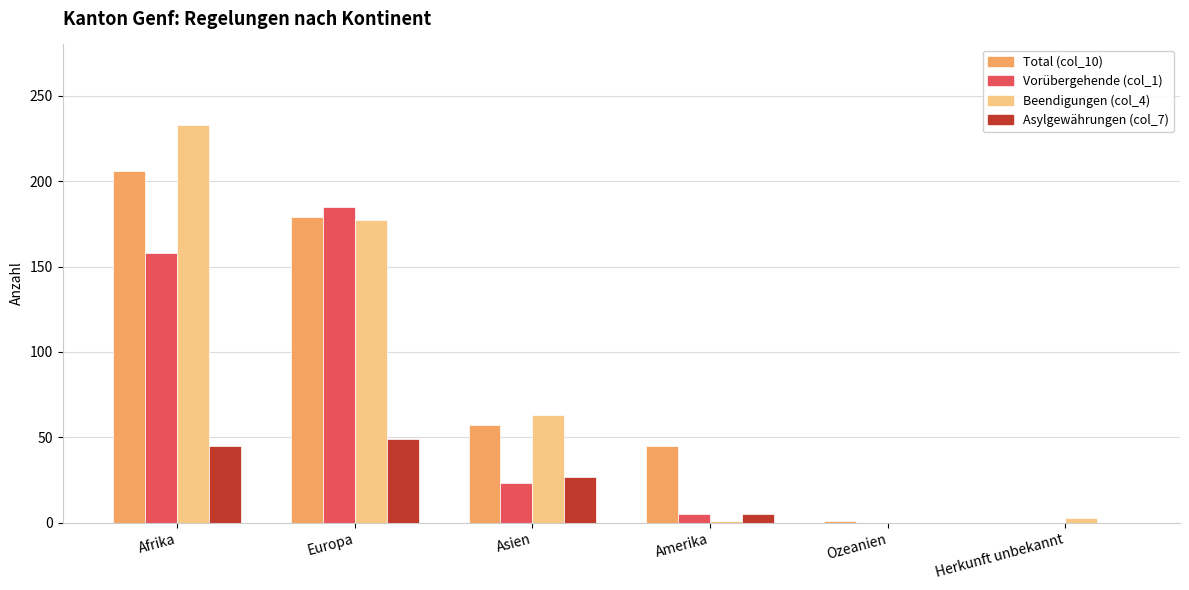

How many categories are shown in the chart?

6